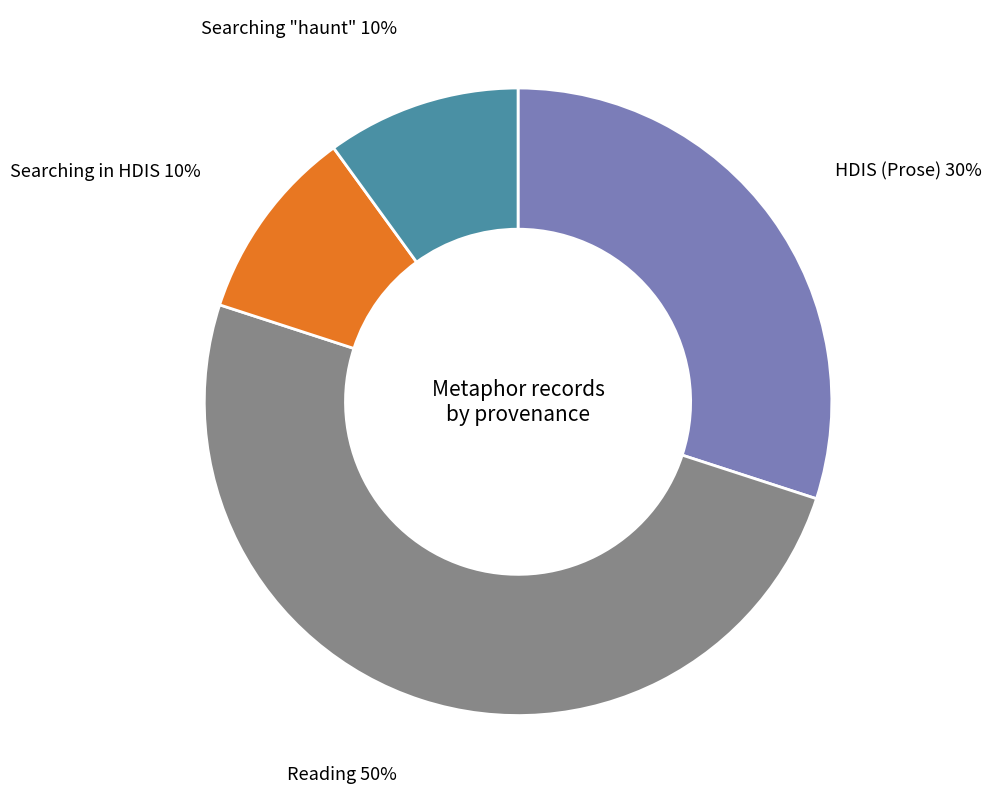

To the nearest percent, what portion does Reading represent?

50%